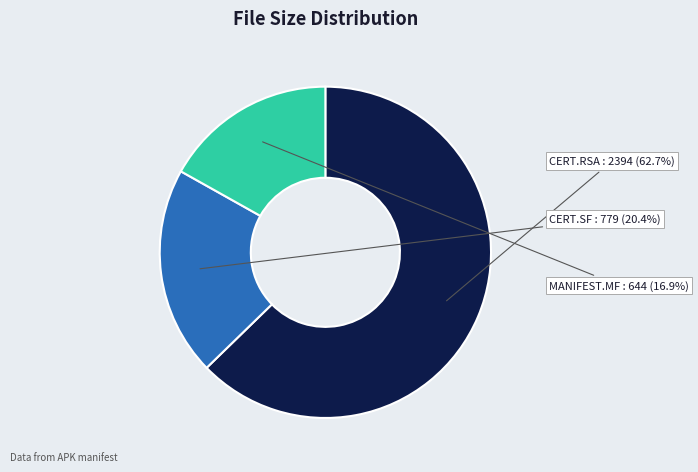

Is there any slice that represents more than half of the pie?

Yes